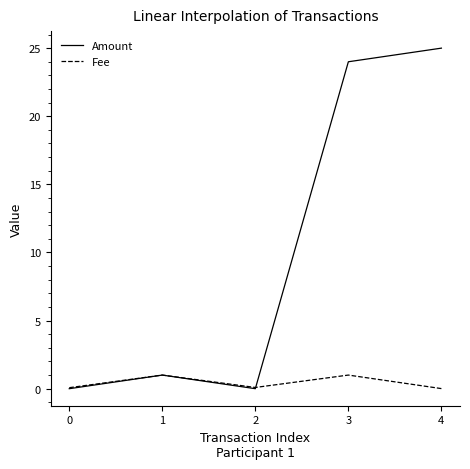

List the series in order of their overall mean, lowest first.

Fee, Amount